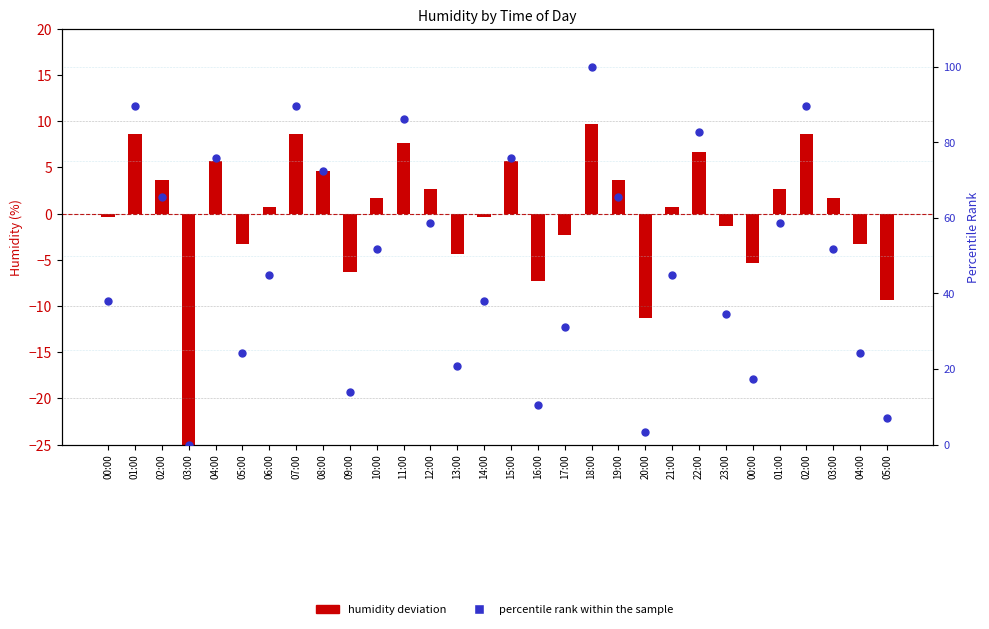

At how many categories does at least one series exceed -20?

30